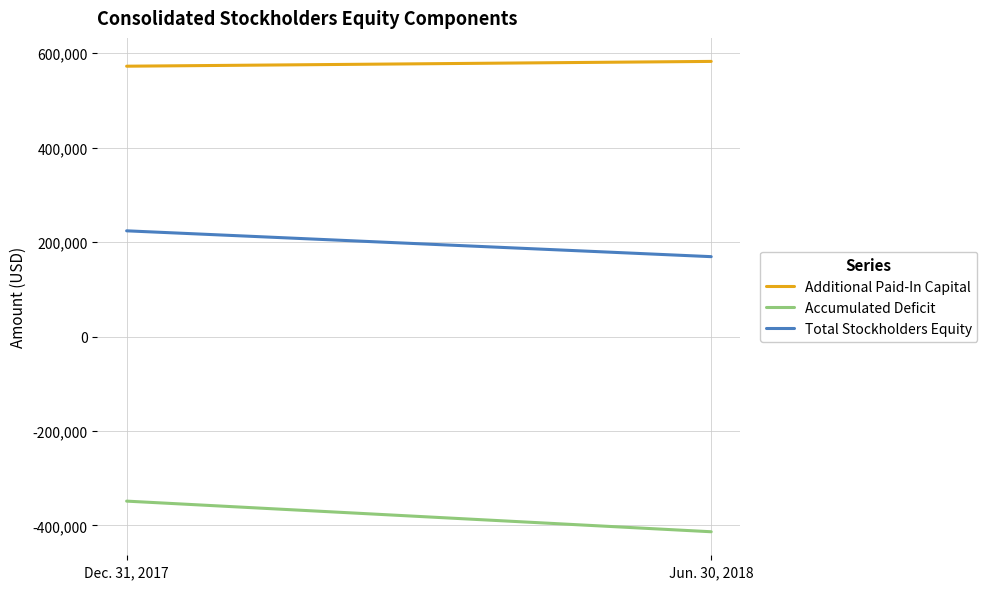

What is the sum of the Accumulated Deficit values at Dec. 31, 2017 and Jun. 30, 2018?

-762287